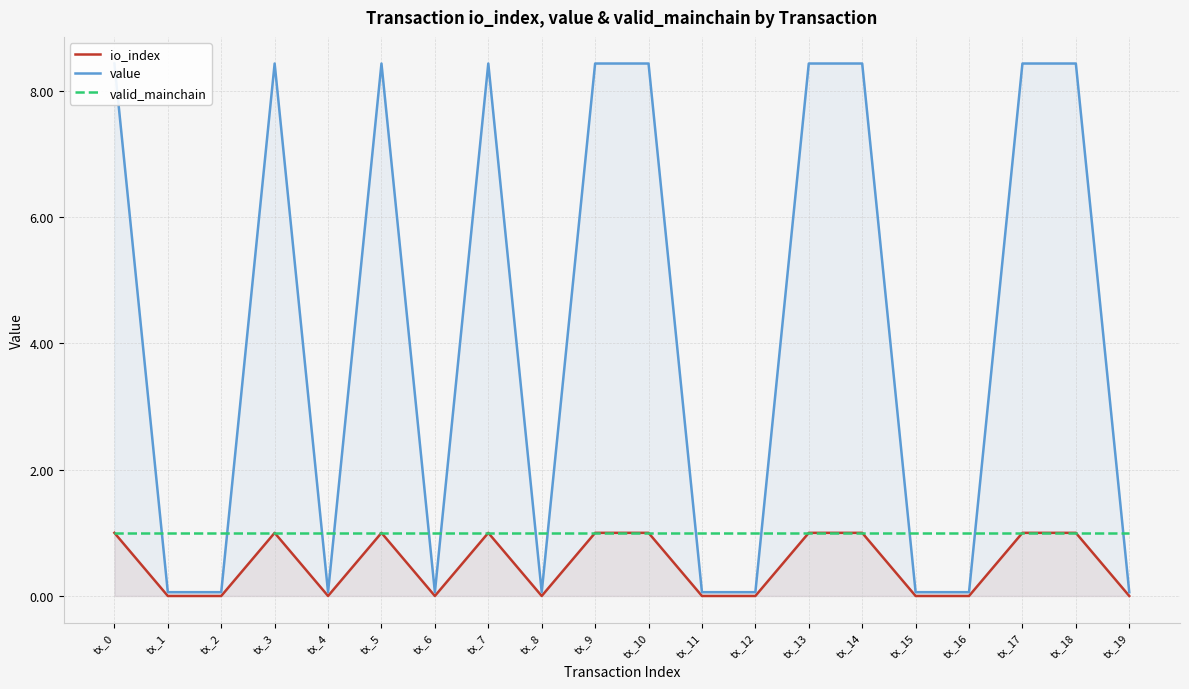

Rank the series by their maximum value, from highest to lowest.

value, io_index, valid_mainchain